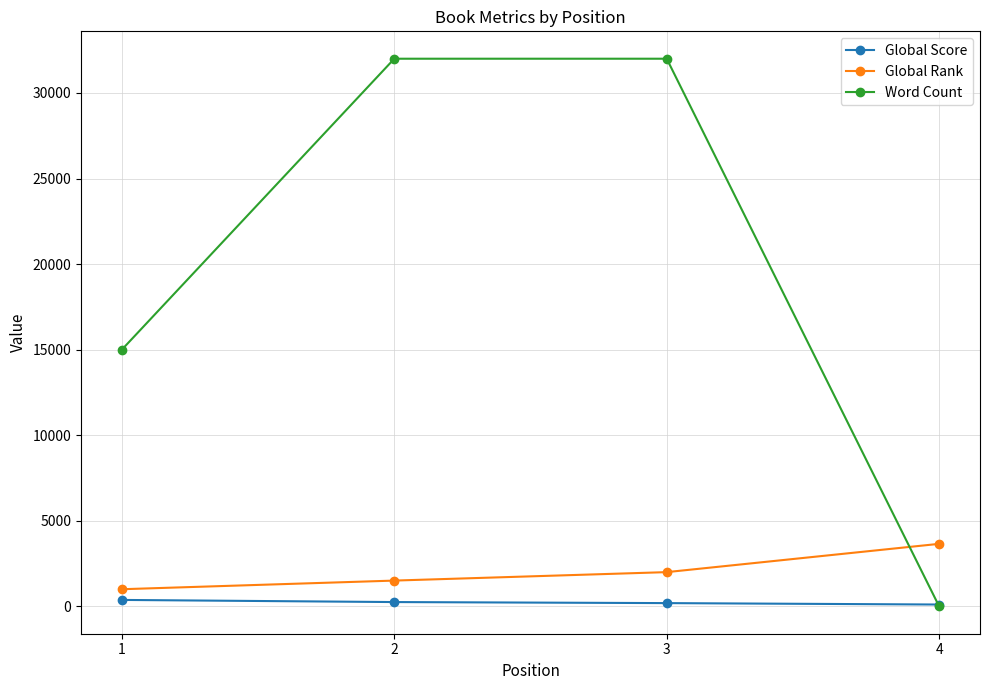

The value of Global Rank at 4 is 1537. True or false?

False